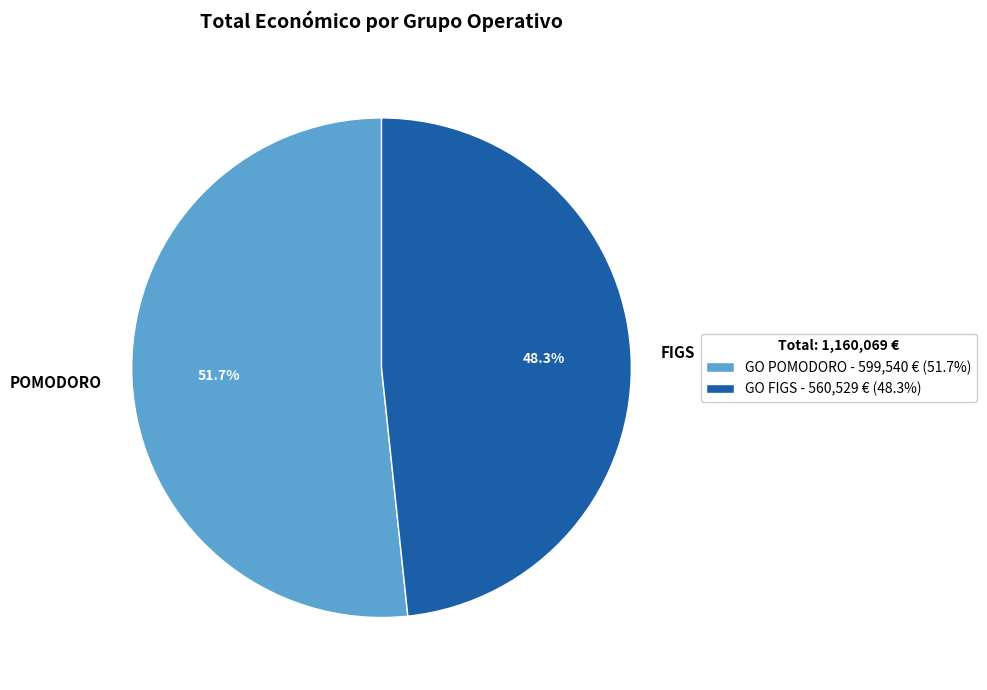

Rank the categories by value from highest to lowest.

POMODORO, FIGS